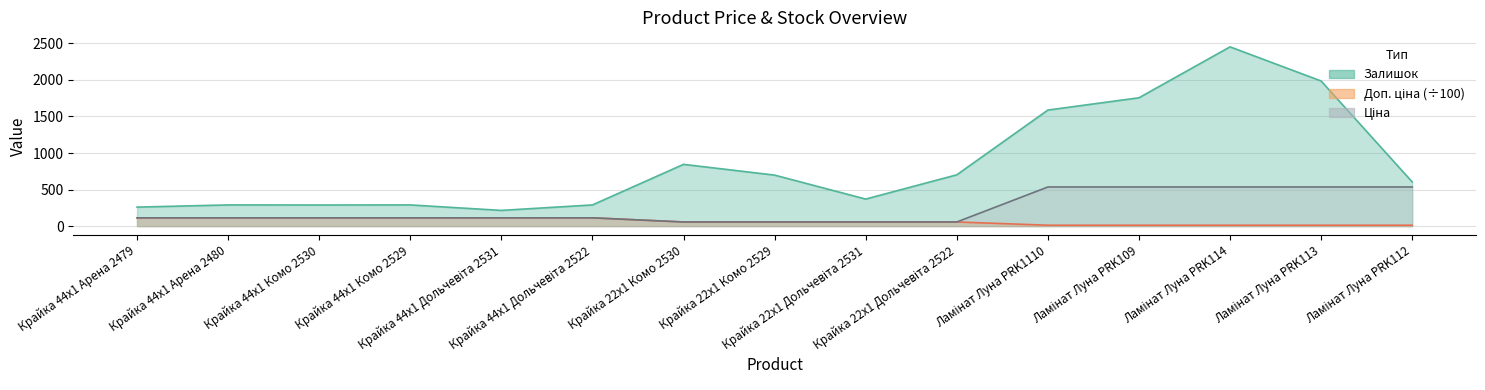

List the labels in order of Залишок value, largest first.

Ламінат Луна PRK114, Ламінат Луна PRK113, Ламінат Луна PRK109, Ламінат Луна PRK1110, Крайка 22x1 Комо 2530, Крайка 22x1 Дольчевіта 2522, Крайка 22x1 Комо 2529, Ламінат Луна PRK112, Крайка 22x1 Дольчевіта 2531, Крайка 44x1 Арена 2480, Крайка 44x1 Комо 2529, Крайка 44x1 Дольчевіта 2522, Крайка 44x1 Комо 2530, Крайка 44x1 Арена 2479, Крайка 44x1 Дольчевіта 2531